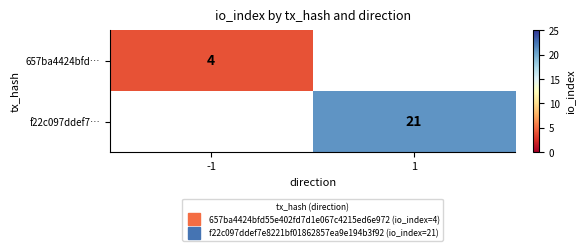

Is the value of f22c097ddef7… at -1 greater than the value of 657ba4424bfd… at 1?

No